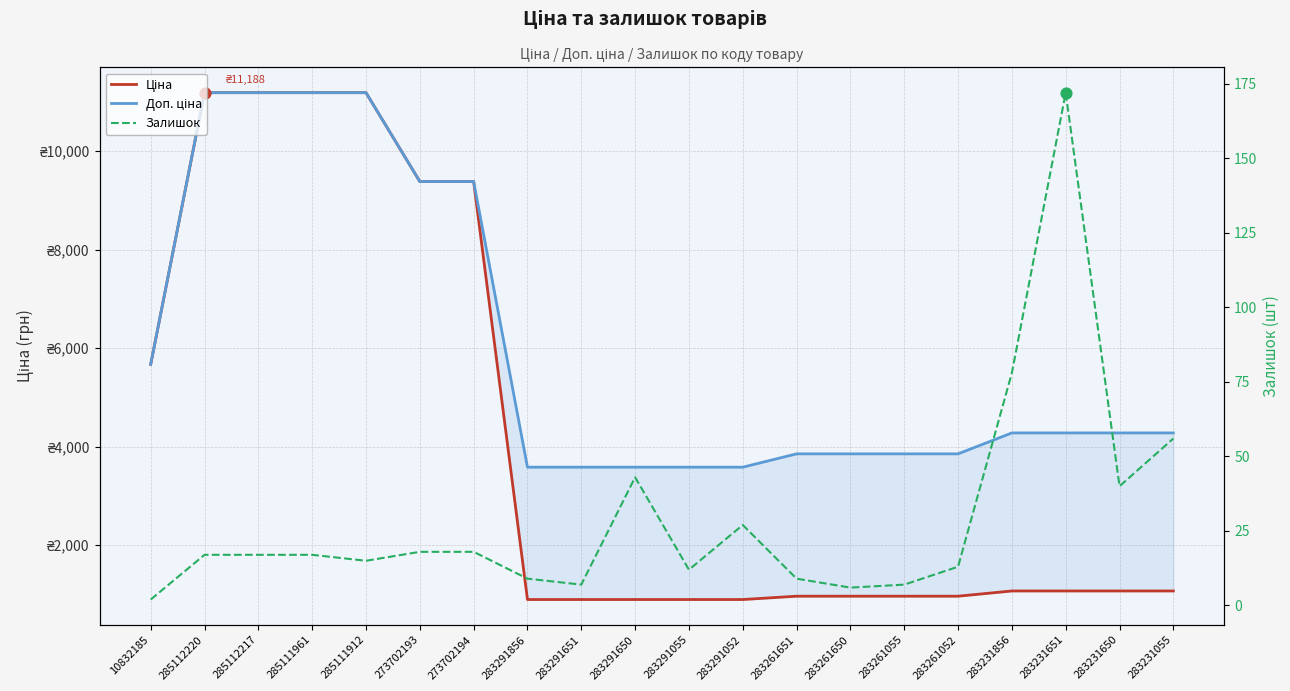

At how many categories does at least one series exceed 2996?

20